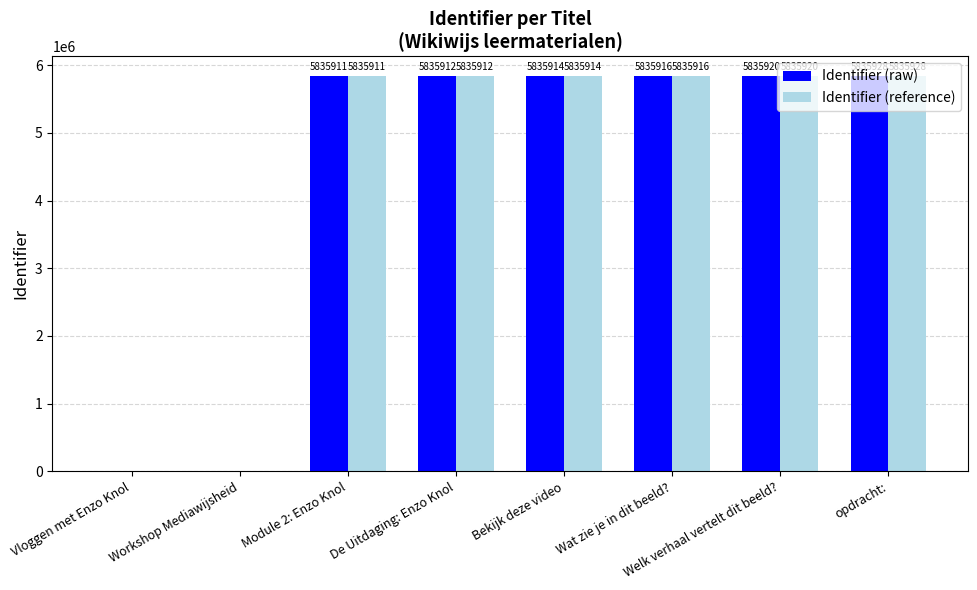

Reading left to right, what are all the values shown in this chart?

Identifier (raw): Vloggen met Enzo Knol=0	Workshop Mediawijsheid=0	Module 2: Enzo Knol=5835911	De Uitdaging: Enzo Knol=5835912	Bekijk deze video=5835914	Wat zie je in dit beeld?=5835916	Welk verhaal vertelt dit beeld?=5835920	opdracht:=5835928
Identifier (reference): Vloggen met Enzo Knol=0	Workshop Mediawijsheid=0	Module 2: Enzo Knol=5835911	De Uitdaging: Enzo Knol=5835912	Bekijk deze video=5835914	Wat zie je in dit beeld?=5835916	Welk verhaal vertelt dit beeld?=5835920	opdracht:=5835928